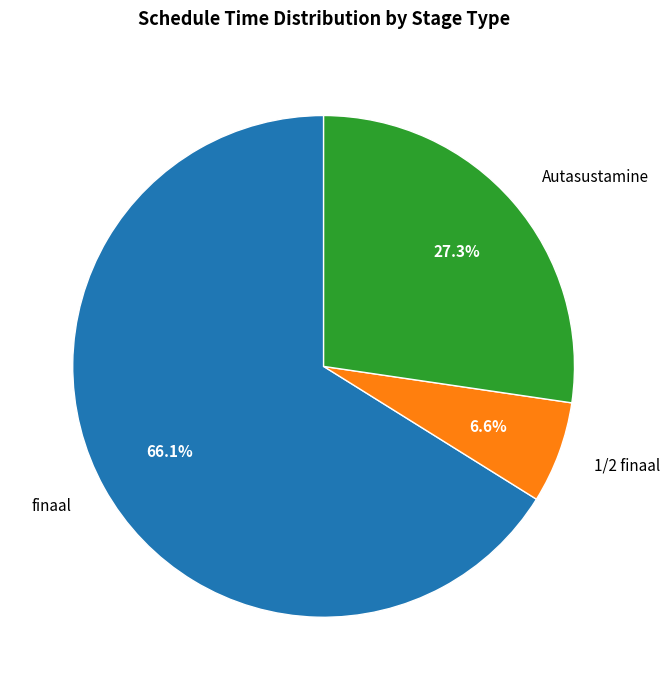

To the nearest percent, what percentage of the pie is Autasustamine?

27%